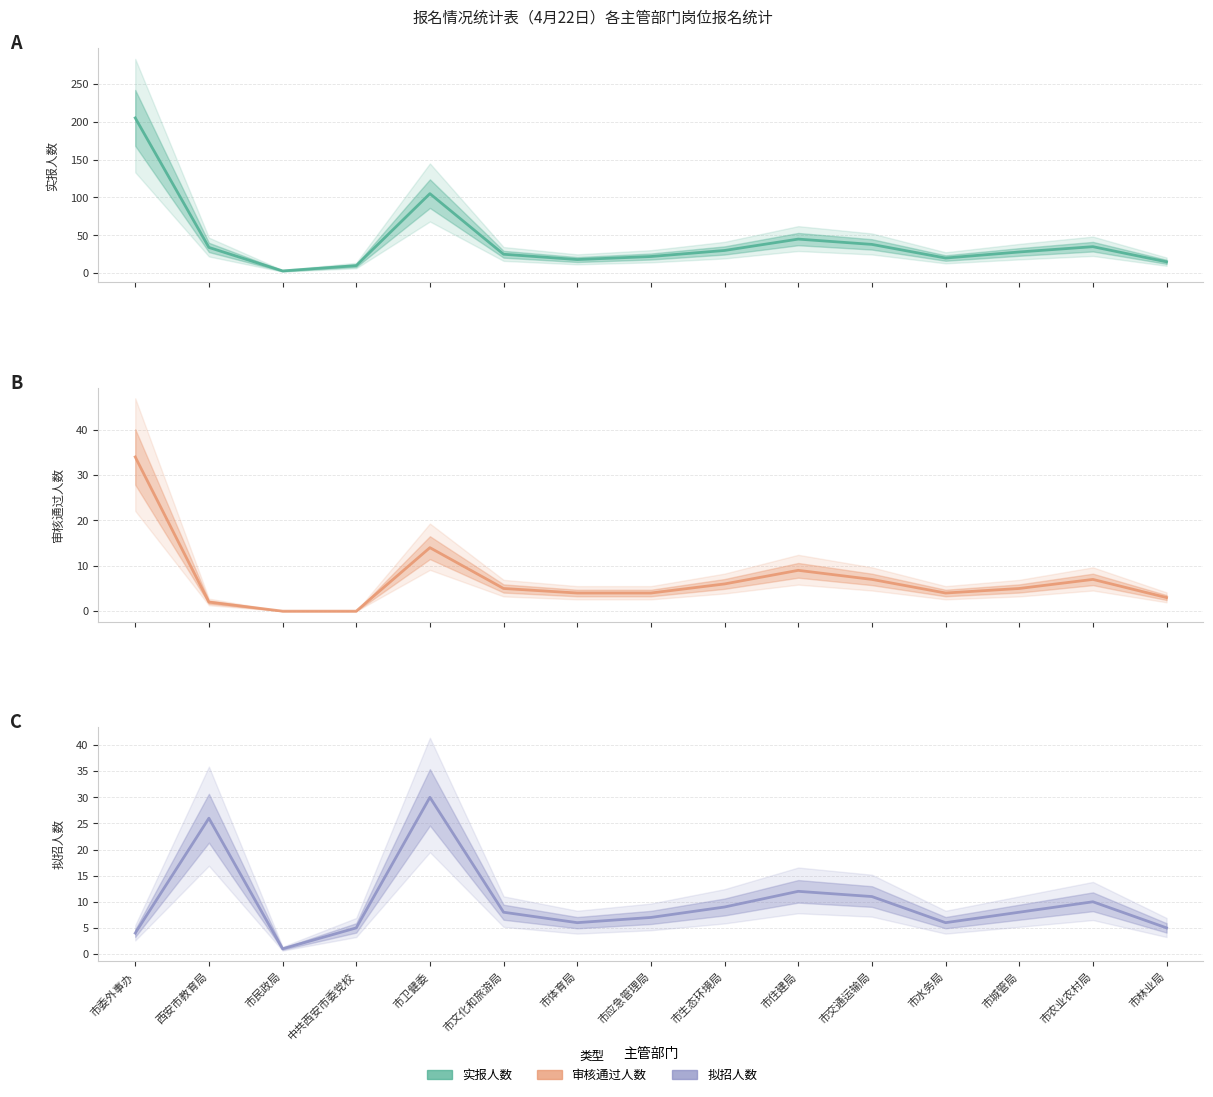

At which category does 实报人数 reach its first local valley?

市民政局